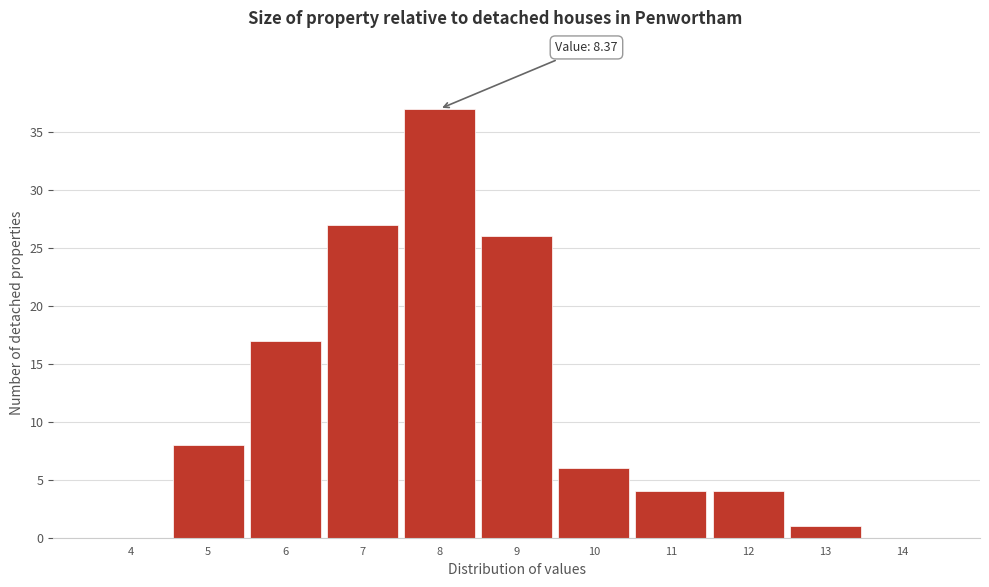

Reading left to right, transcribe all the data shown in this chart.

4=0	5=8	6=17	7=27	8=37	9=26	10=6	11=4	12=4	13=1	14=0